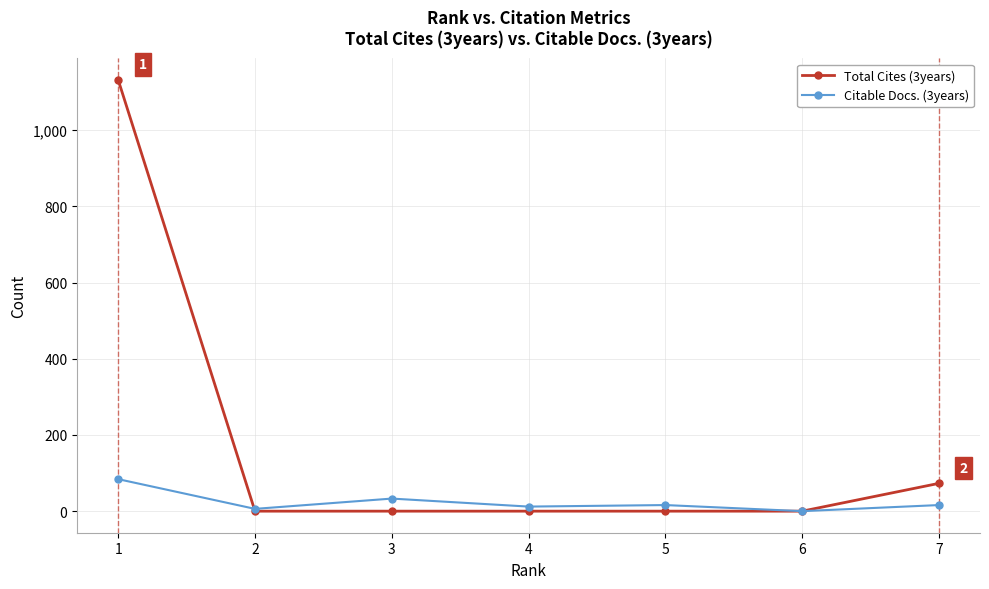

True or false: Citable Docs. (3years) and Total Cites (3years) intersect in this chart.

True